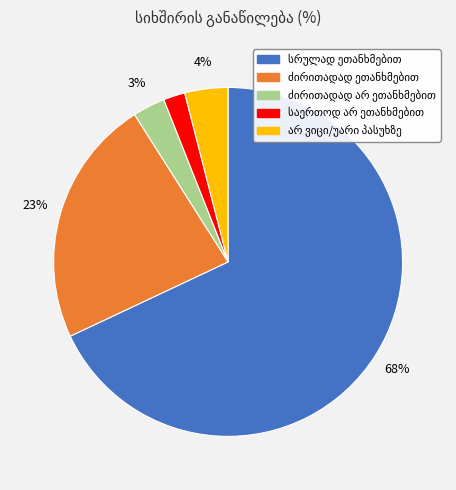

Is there any slice that represents more than half of the pie?

Yes